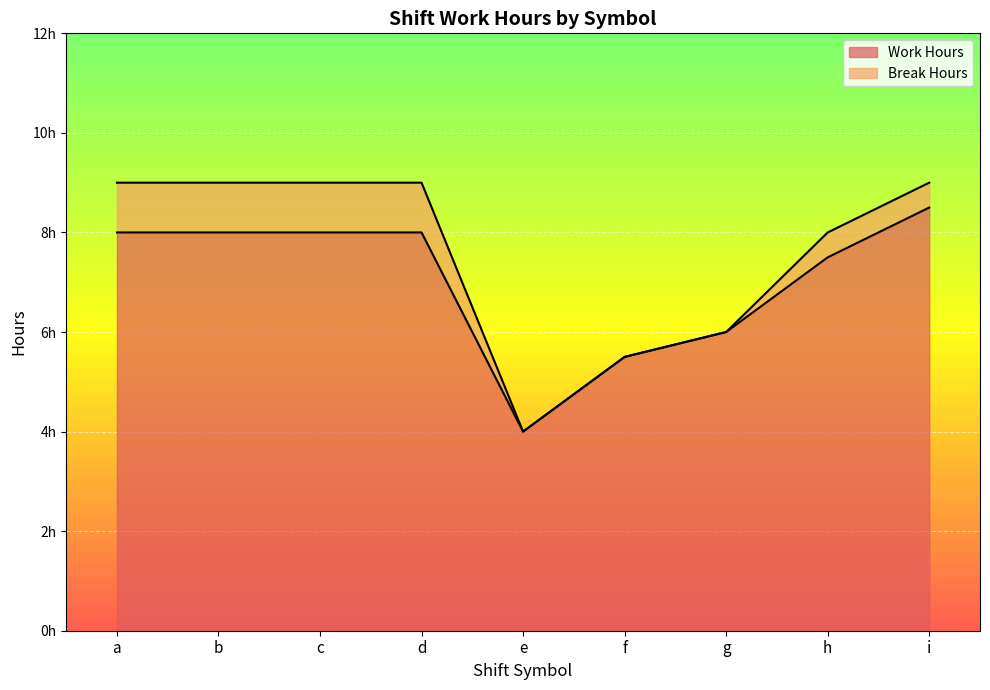

True or false: the data shows 1.1 at f.

False